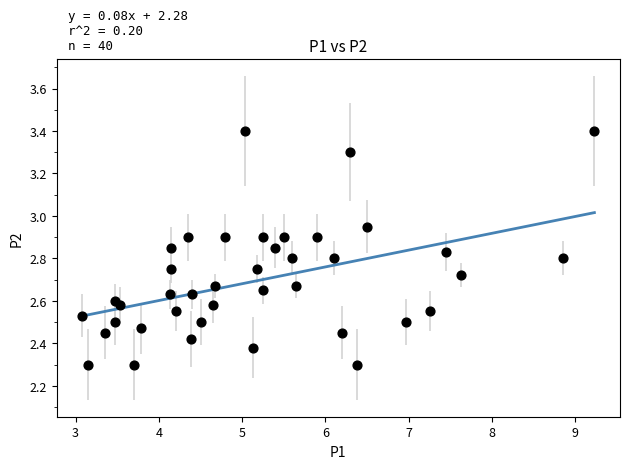

What is the range of X values (max minus min)?

6.2